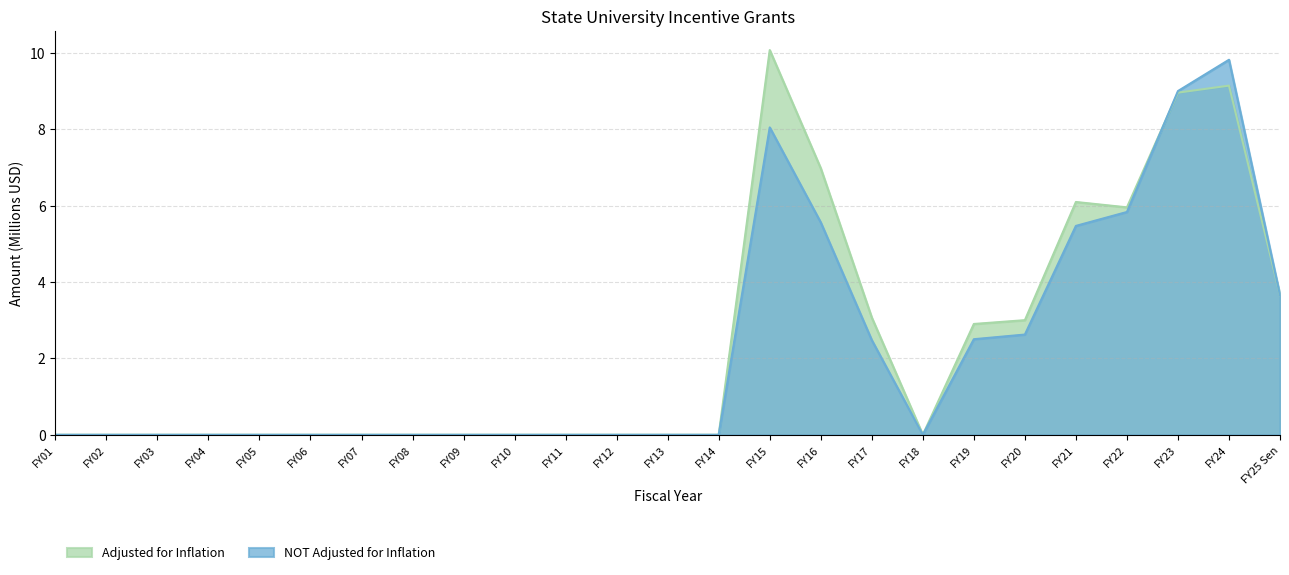

How many lines are shown in the chart?

2